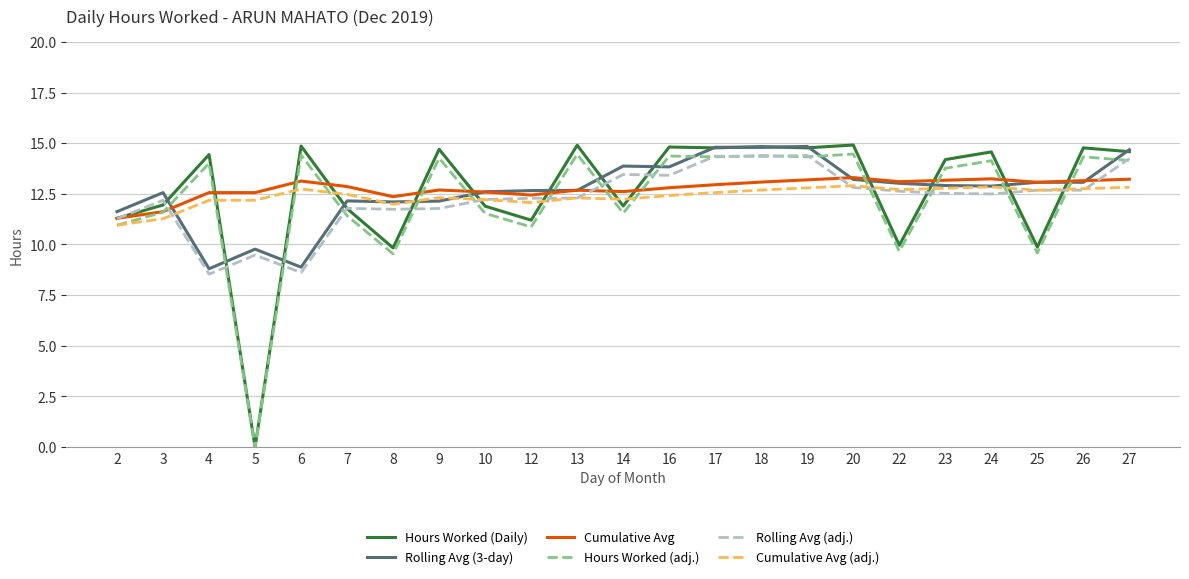

What is the total value across all series at 12?

71.5